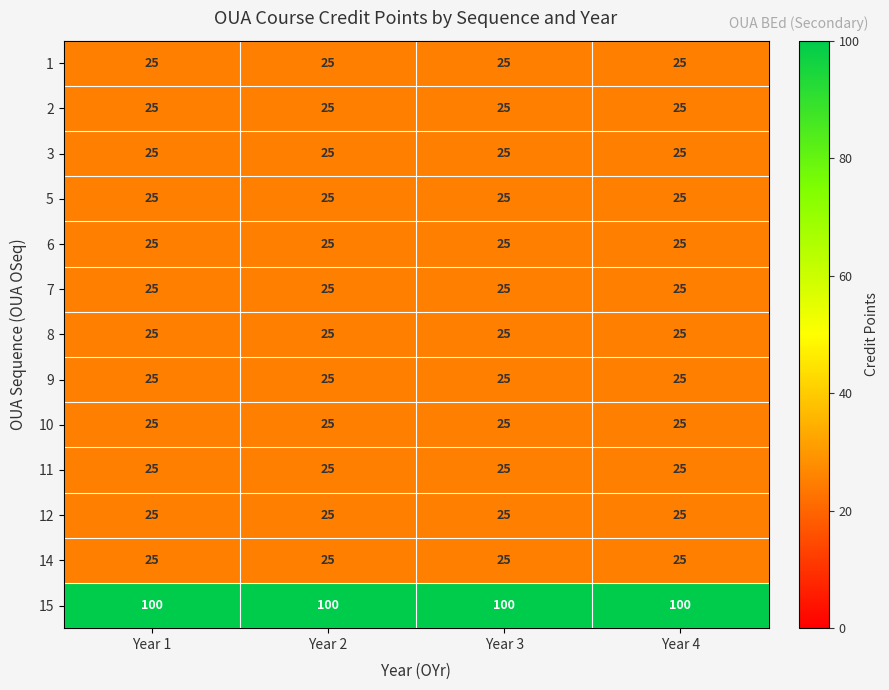

What is the spread (max minus min) of values at Year 1?

75